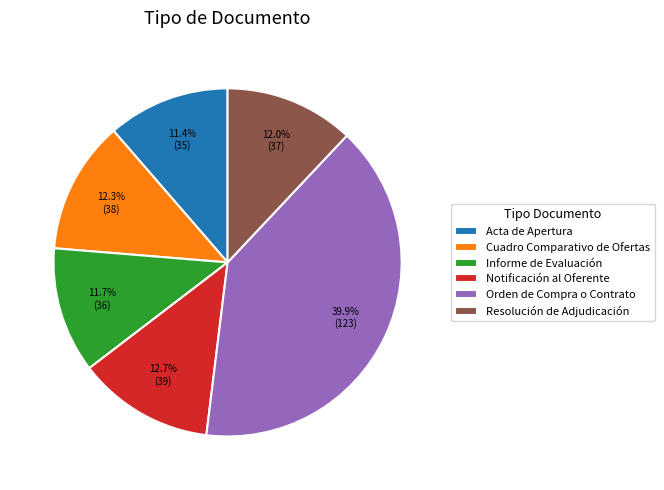

Count the number of slices in the pie.

6